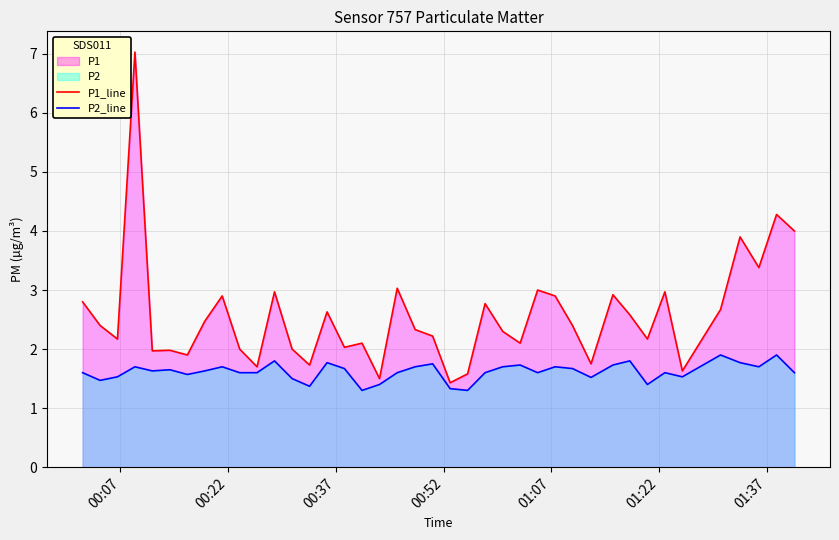

What is the difference between the maximum and minimum values in the P1_line series?

5.6